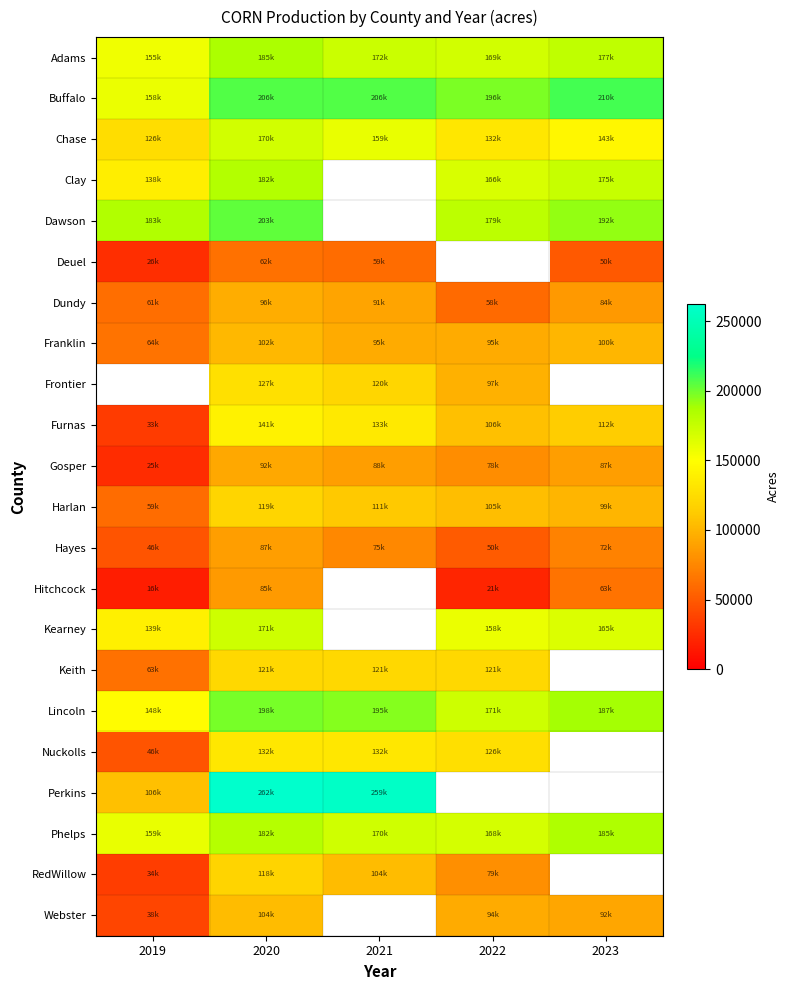

What is the minimum value for Chase?

126100.0